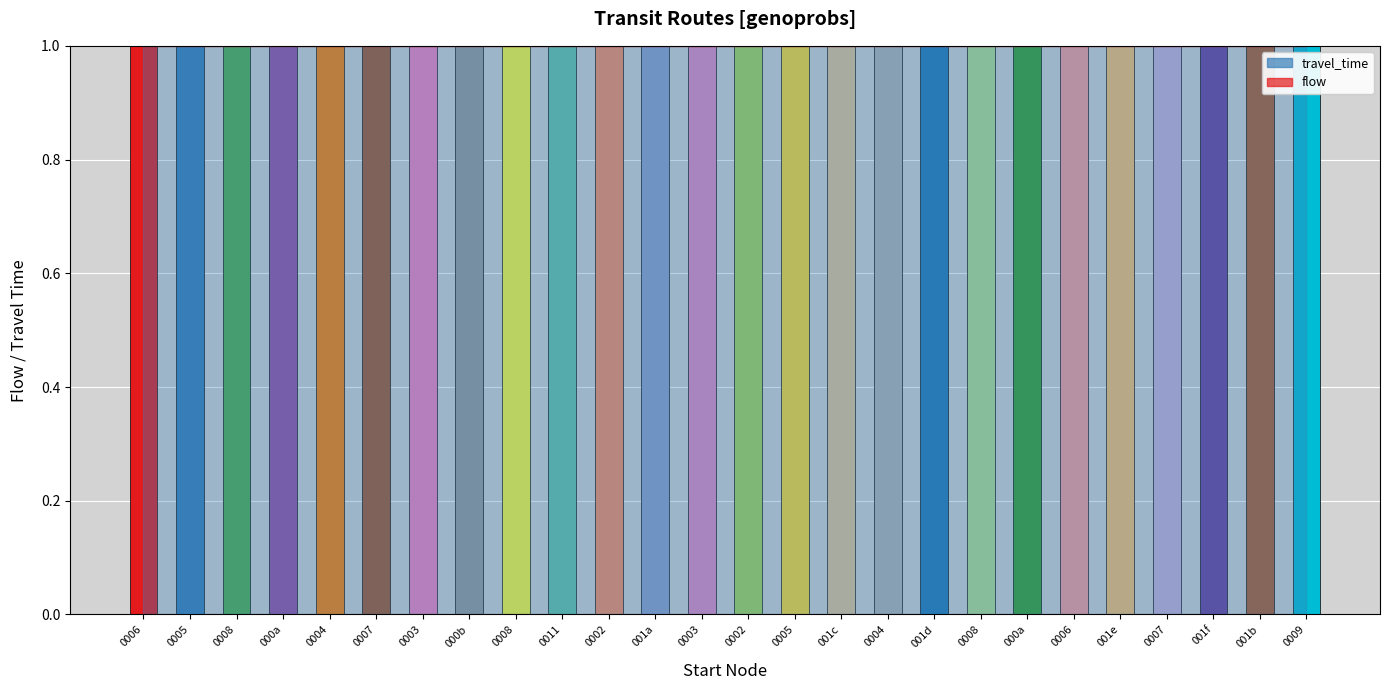

Which series has the largest total across all categories?

flow